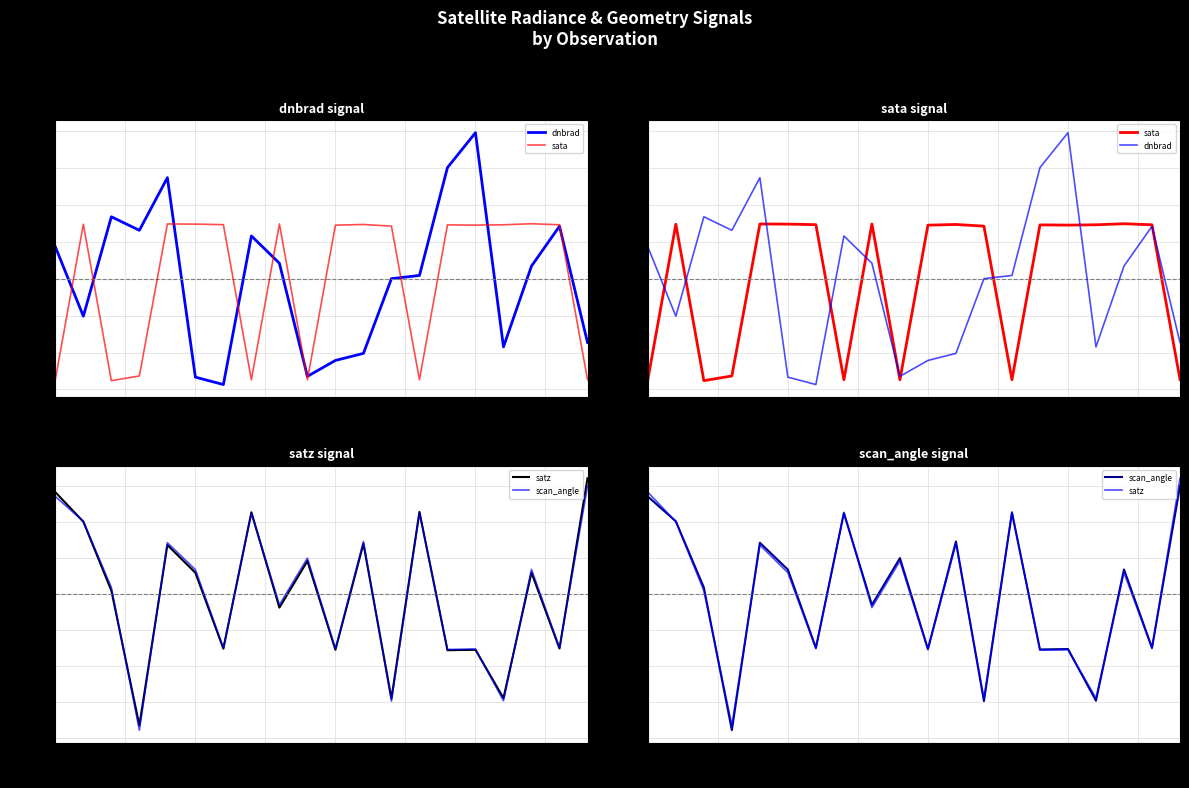

Reading right to left, what are all the values shown in this chart?

dnbrad: -0.9	0.7	0.2	-0.9	2.0	1.5	0.0	0.0	-1.0	-1.1	-1.3	0.2	0.6	-1.4	-1.3	1.4	0.7	0.8	-0.5	0.4
sata: -1.4	0.7	0.7	0.7	0.7	0.7	-1.4	0.7	0.7	0.7	-1.4	0.7	-1.4	0.7	0.7	0.7	-1.3	-1.4	0.7	-1.4
satz: 1.6	-0.8	0.3	-1.4	-0.8	-0.8	1.1	-1.5	0.7	-0.8	0.5	-0.2	1.1	-0.8	0.3	0.7	-1.8	0.0	1.0	1.4
scan_angle: 1.5	-0.7	0.3	-1.5	-0.8	-0.8	1.1	-1.5	0.7	-0.8	0.5	-0.2	1.1	-0.7	0.3	0.7	-1.9	0.1	1.0	1.4